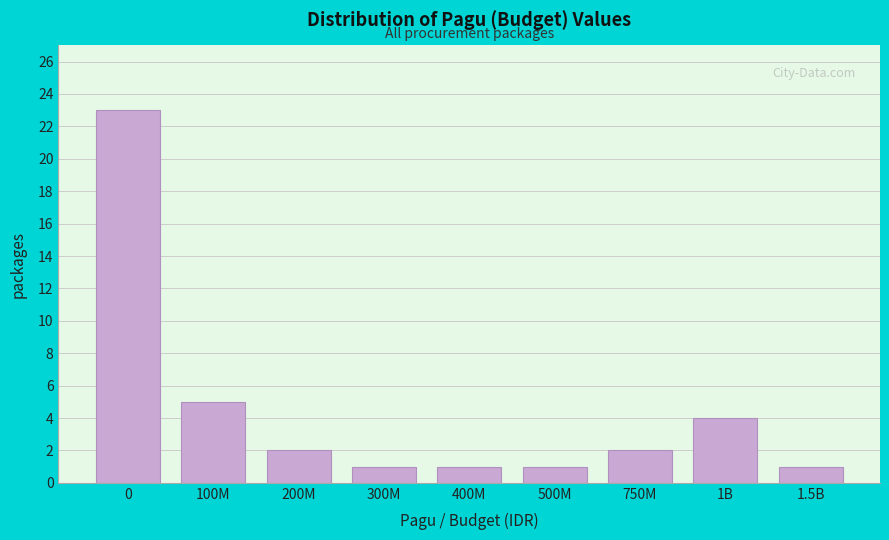

Reading left to right, extract all data points from this chart.

0=23	100M=5	200M=2	300M=1	400M=1	500M=1	750M=2	1B=4	1.5B=1